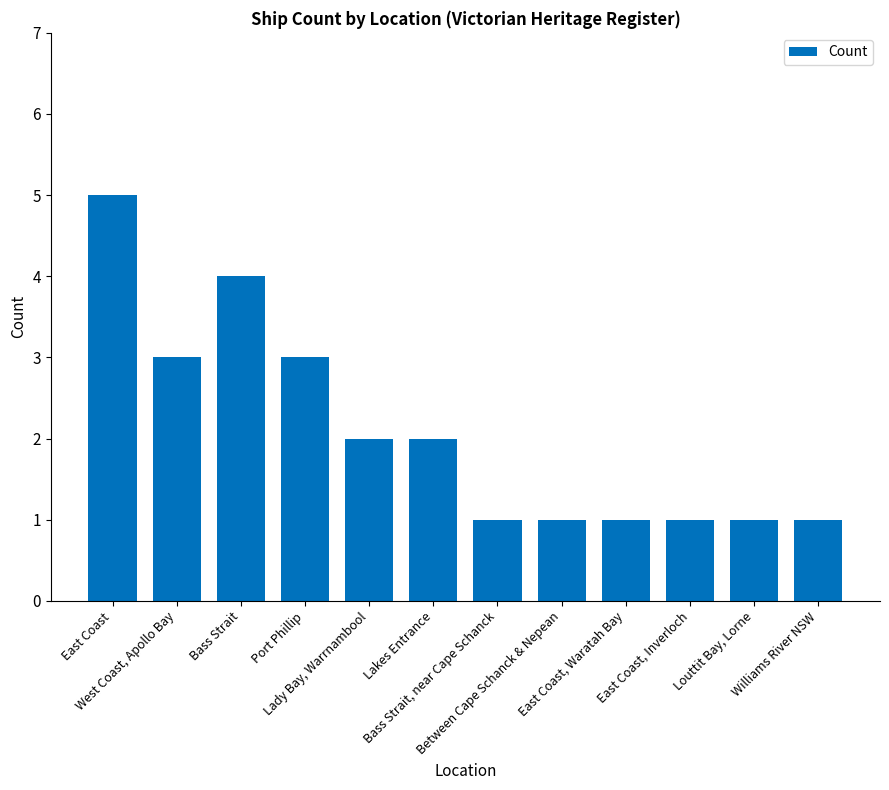

What is the value of the 6th bar from the left?

2